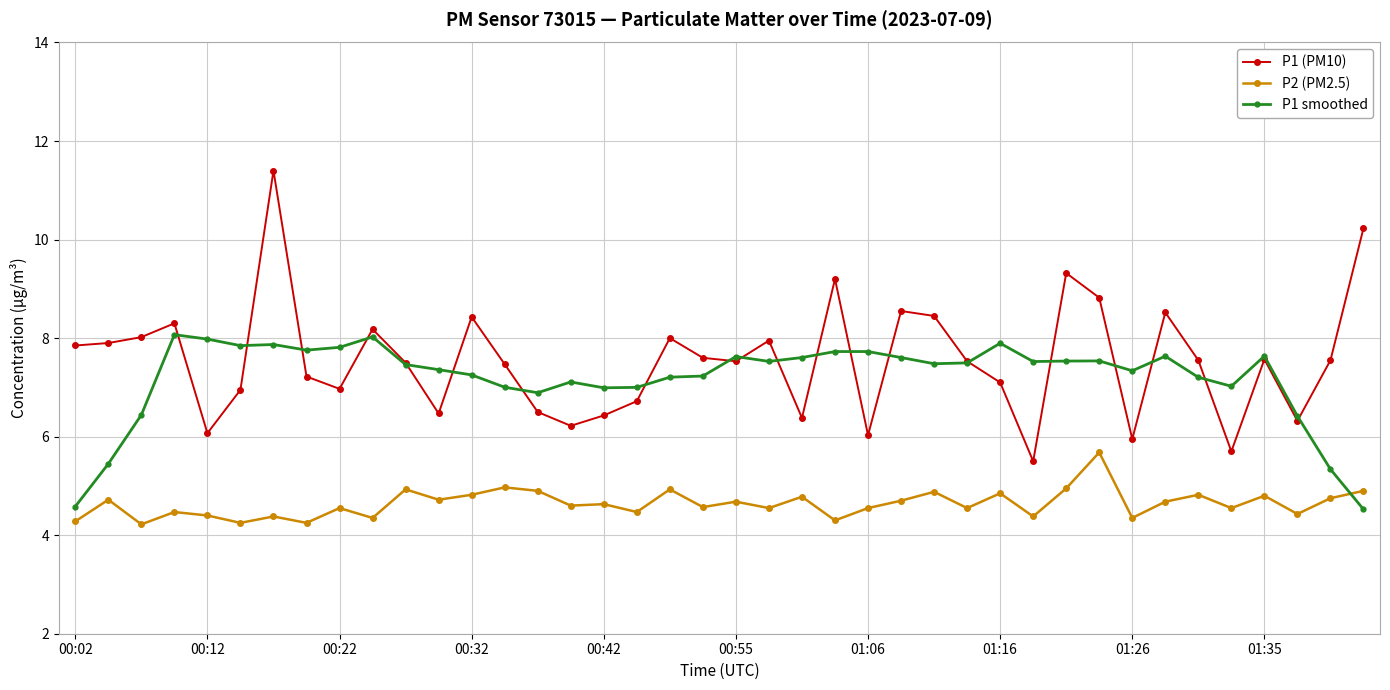

After their last crossing, which series has the higher values: P1 (PM10) or P1 smoothed?

P1 (PM10)